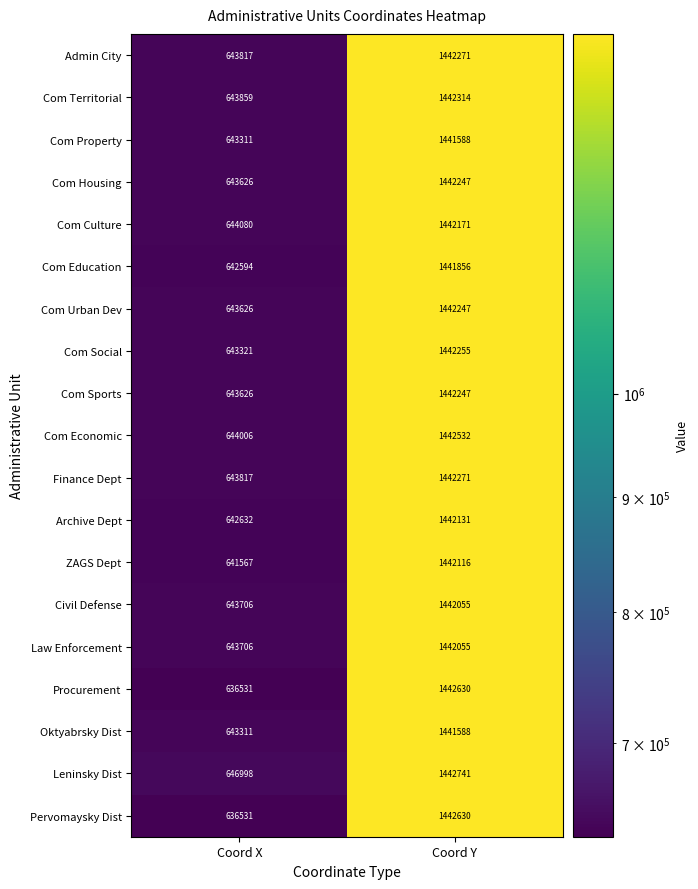

What is the greatest value displayed?

1442741